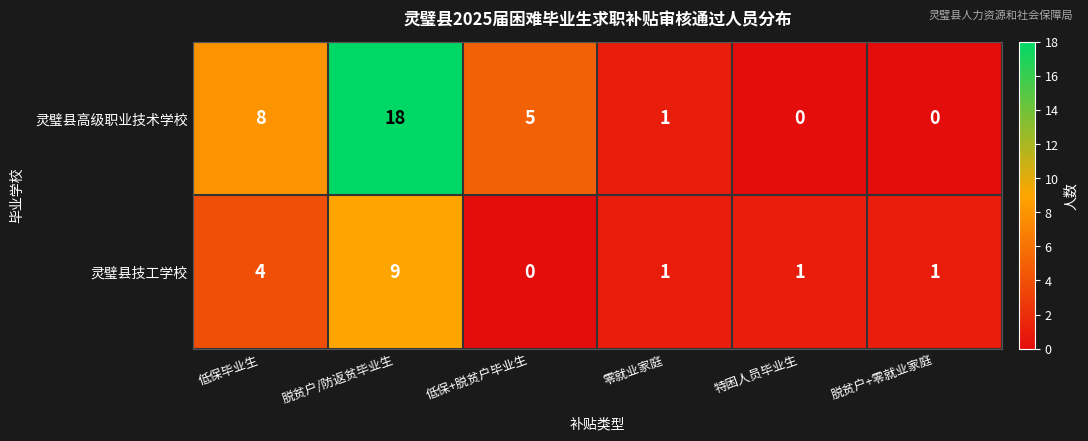

What is the difference between the 灵璧县技工学校 values at 低保+脱贫户毕业生 and 低保毕业生?

4